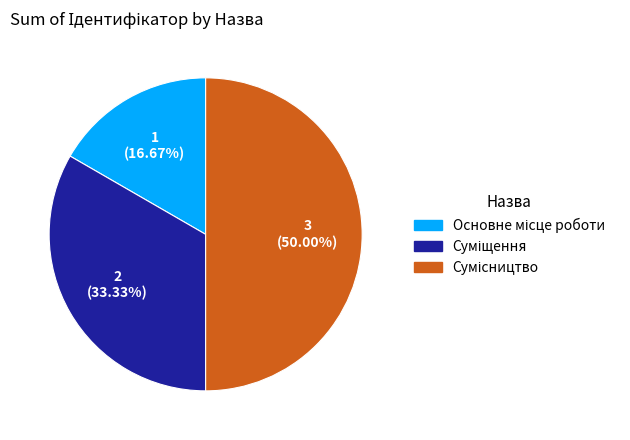

What is the change in value from Основне місце роботи to Сумісництво?

+2